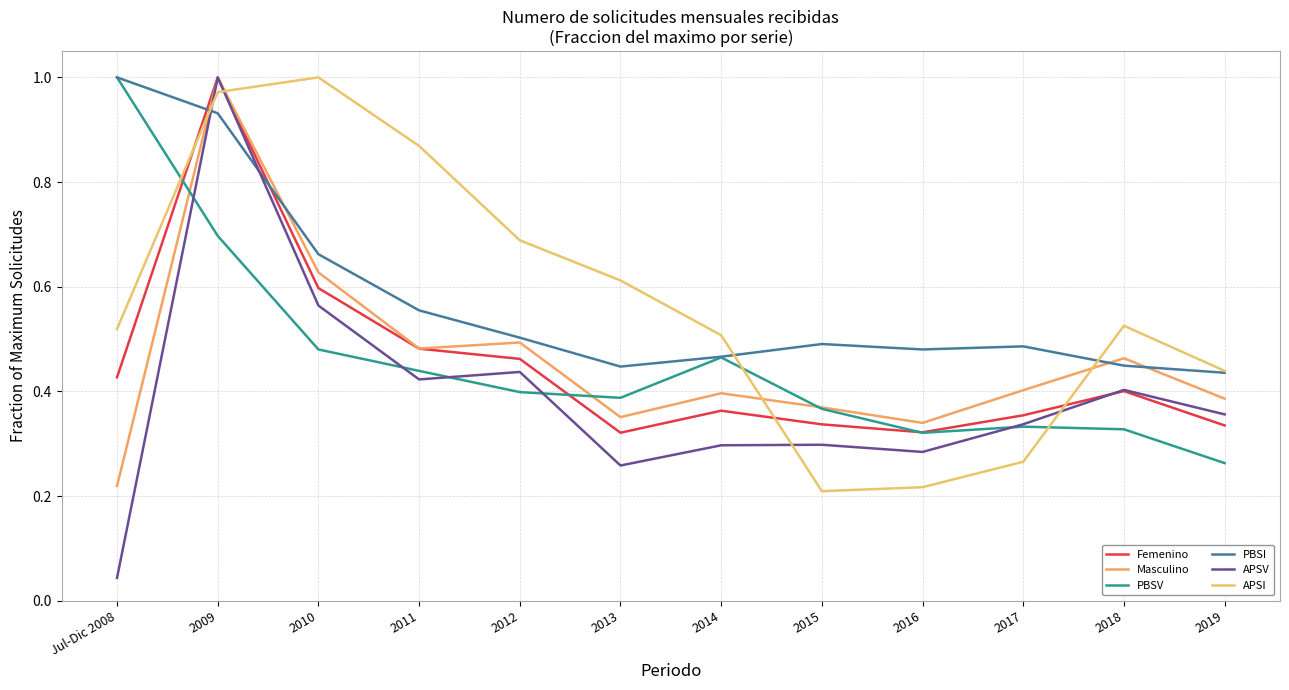

Between which two adjacent categories do PBSI and Femenino first intersect?

Jul-Dic 2008 and 2009